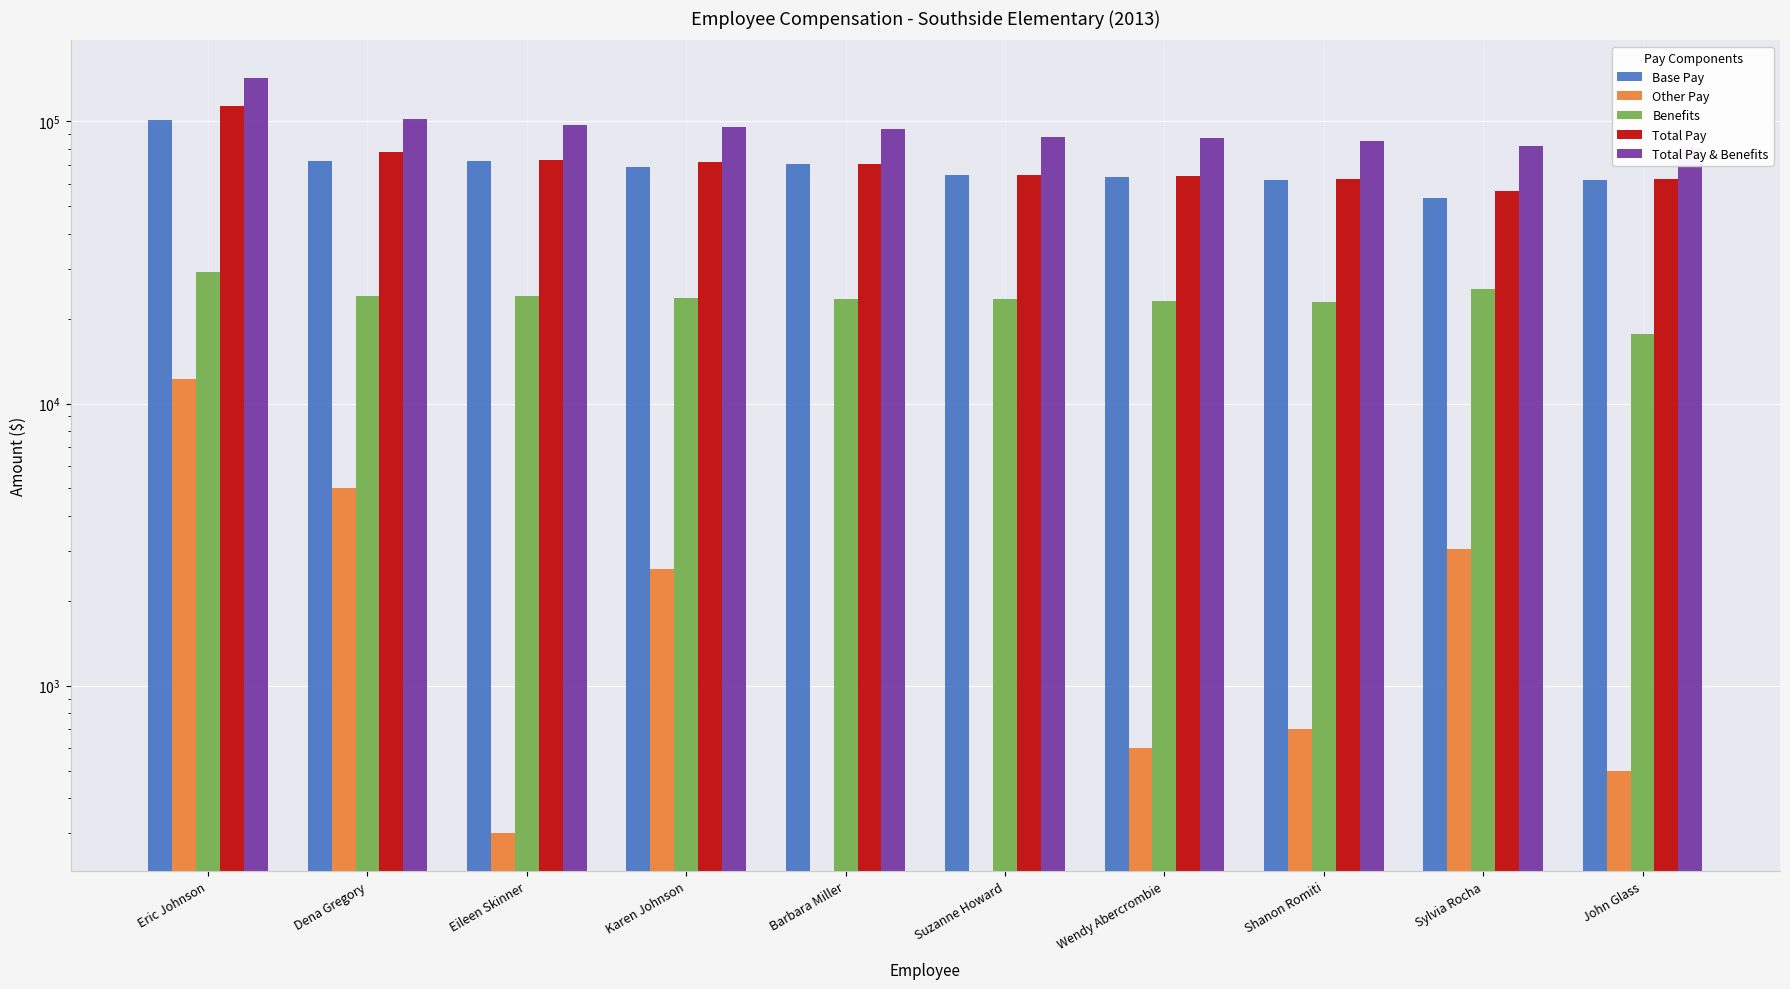

Which series has the widest spread of values?

Total Pay & Benefits